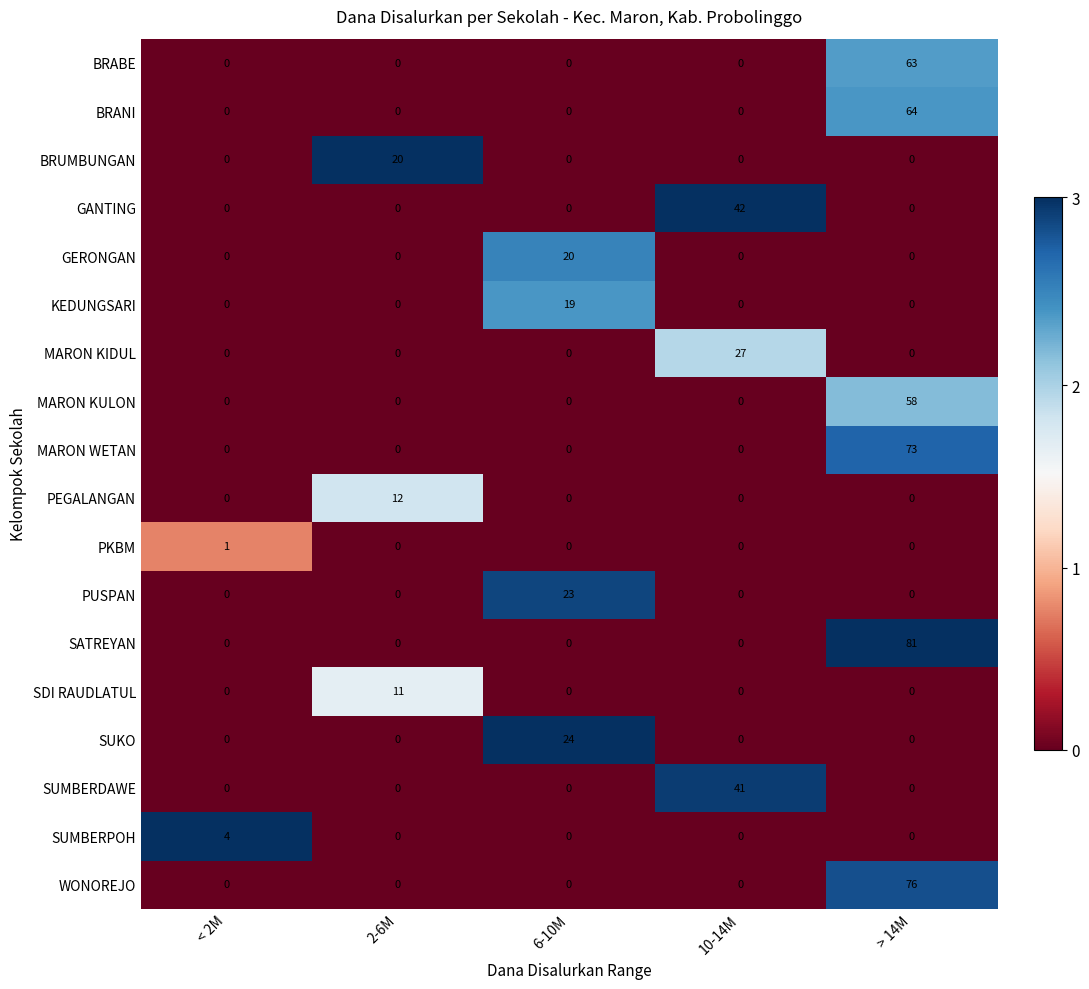

At which category is the sum across all series the highest?

> 14M